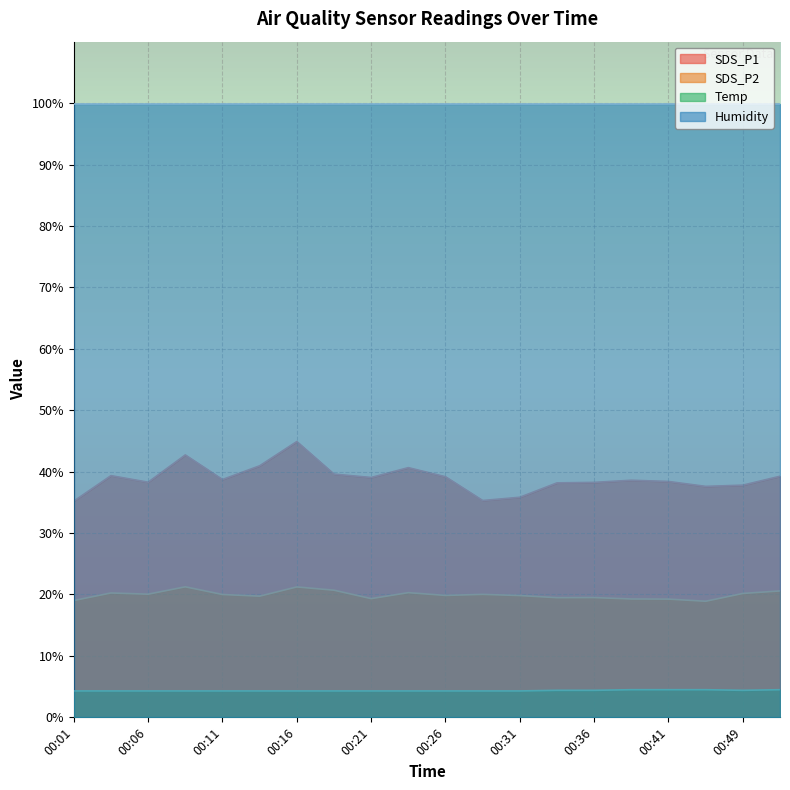

What is the spread (max minus min) of values at 00:21?

95.6